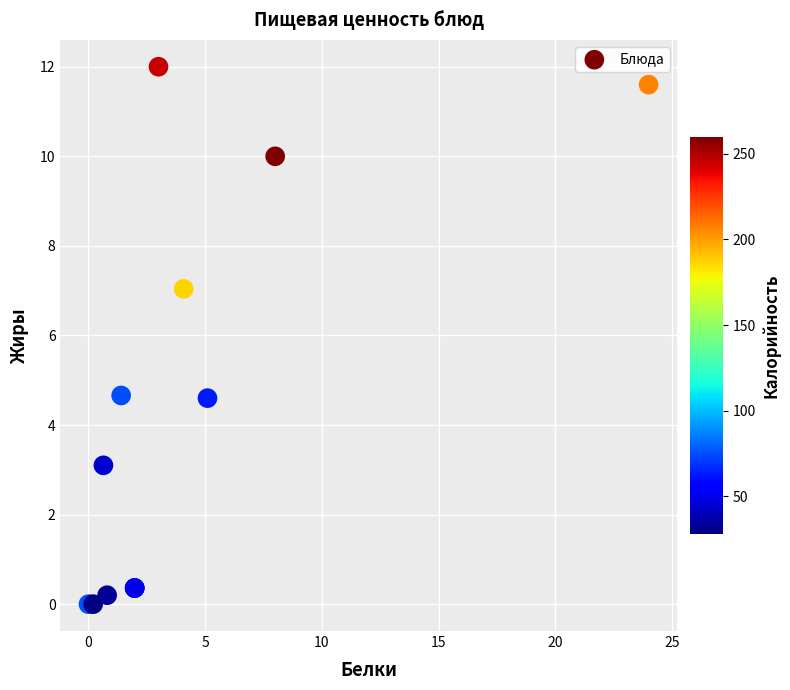

What Y value in the scatter plot is closest to 6?

7.0